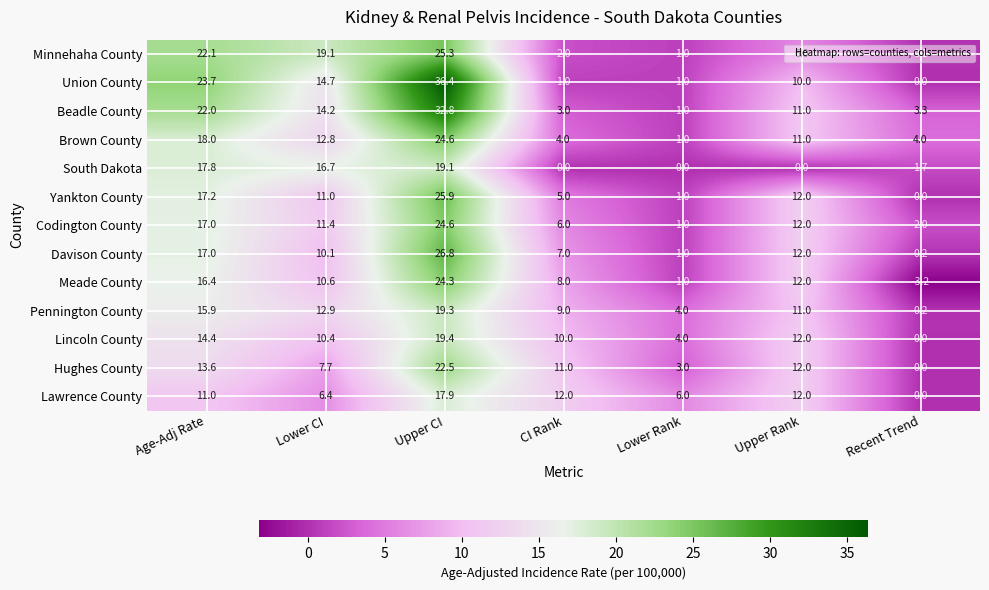

What is the average value of the Meade County series?

9.9